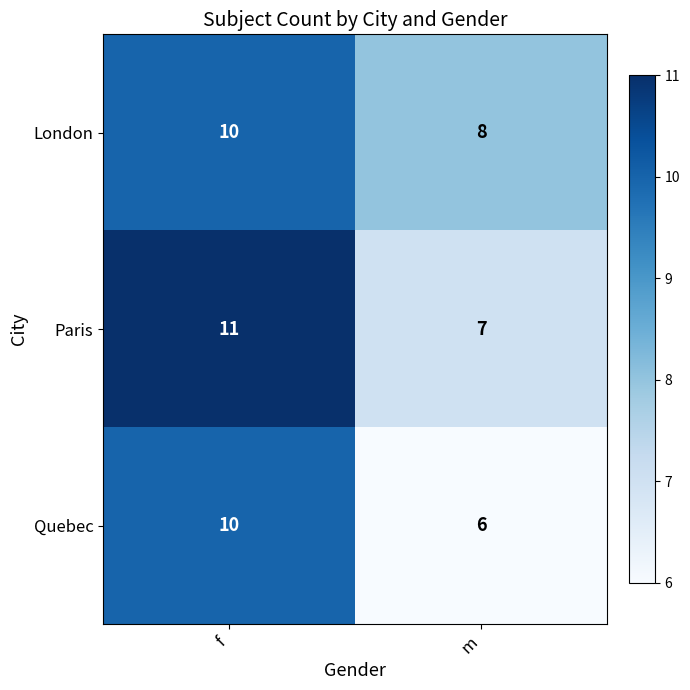

What is the smallest value displayed?

6